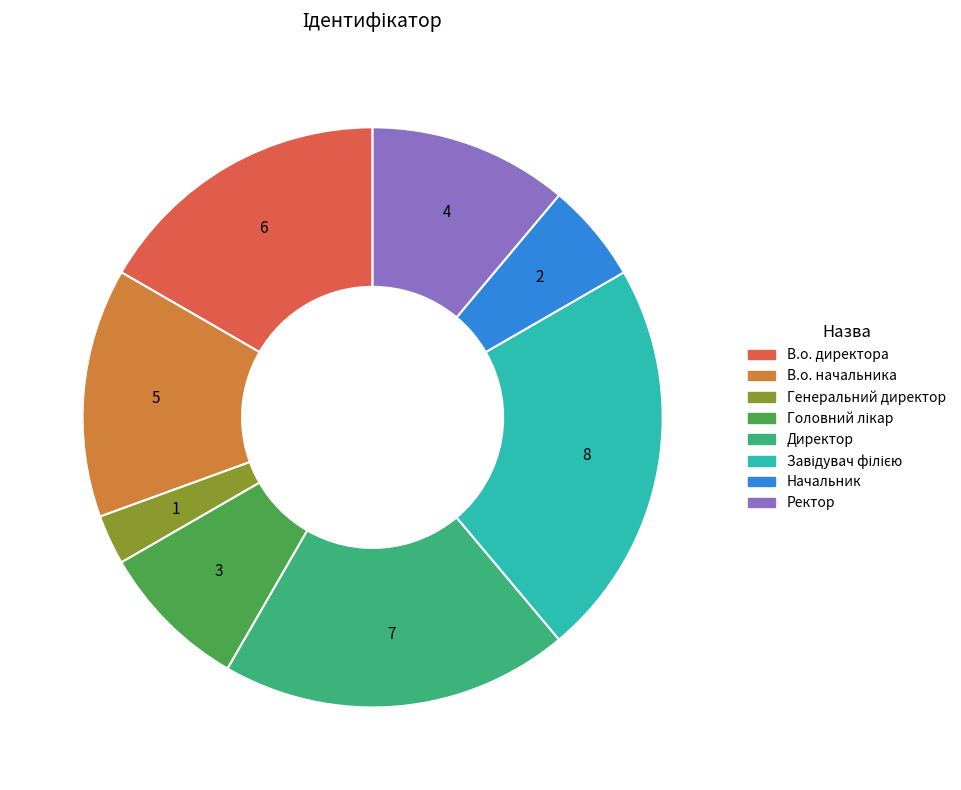

What is the smallest slice in the pie chart?

Генеральний директор